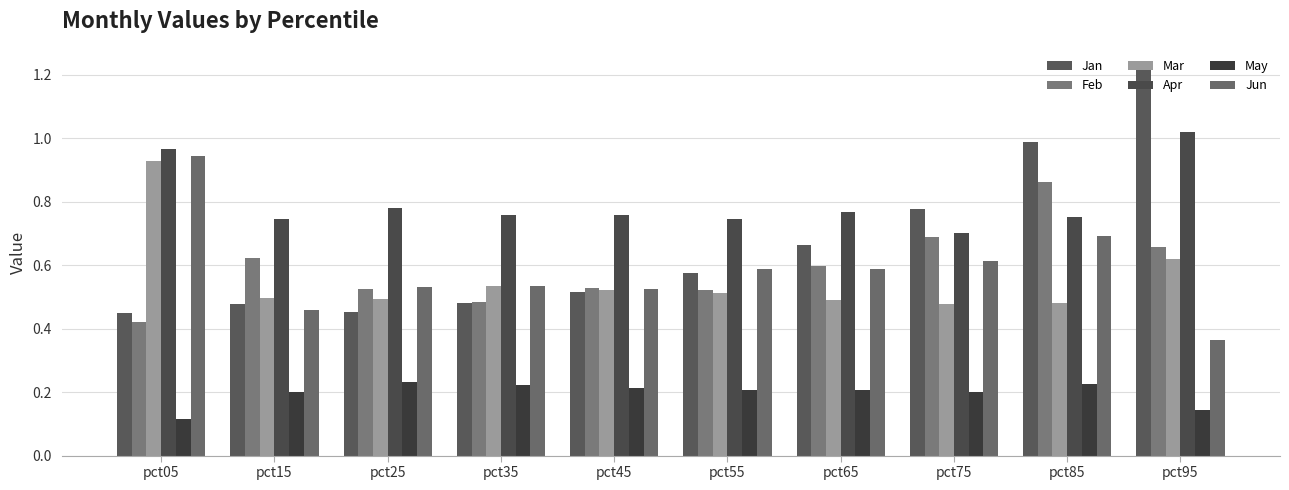

How many categories are shown in the chart?

10